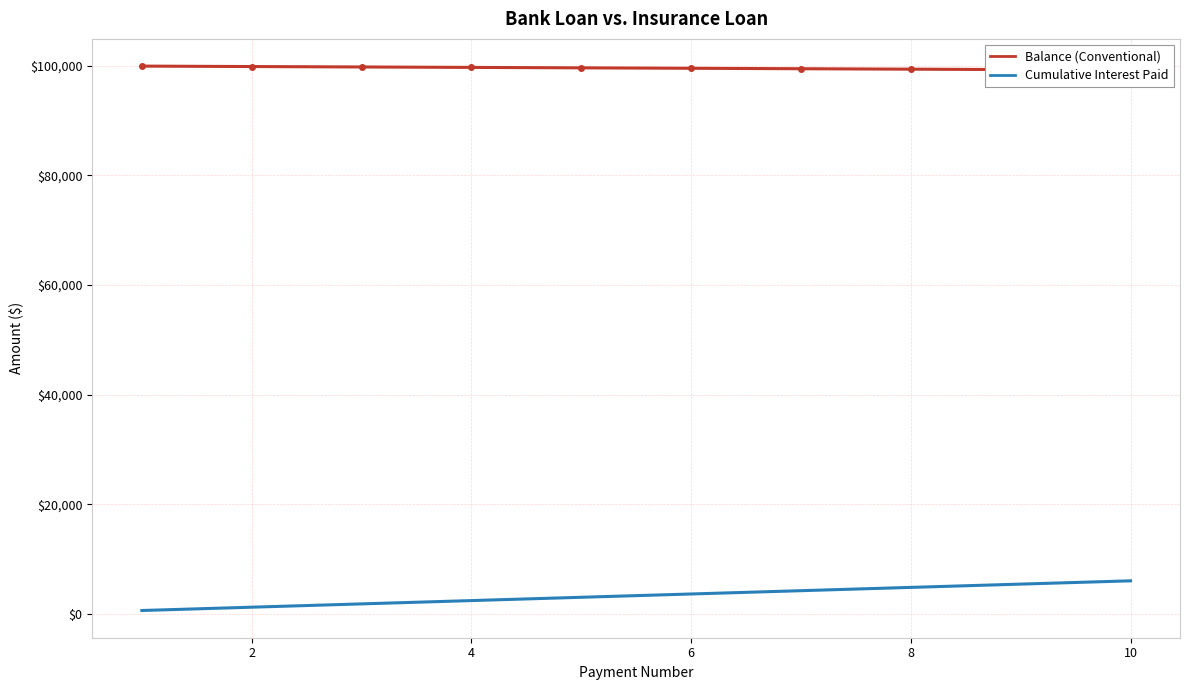

What is the difference between the second highest and minimum values in the Balance (Conventional) series?

645.2